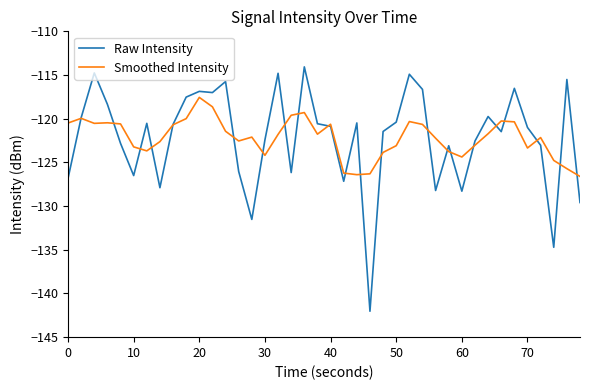

What is the highest value of the Smoothed Intensity series?

-117.6